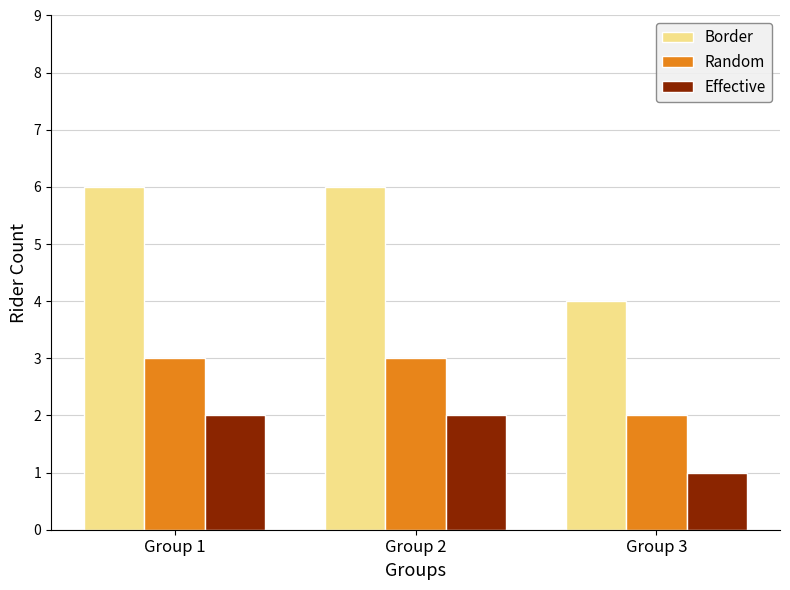

Rank the series by their average value, from lowest to highest.

Effective, Random, Border